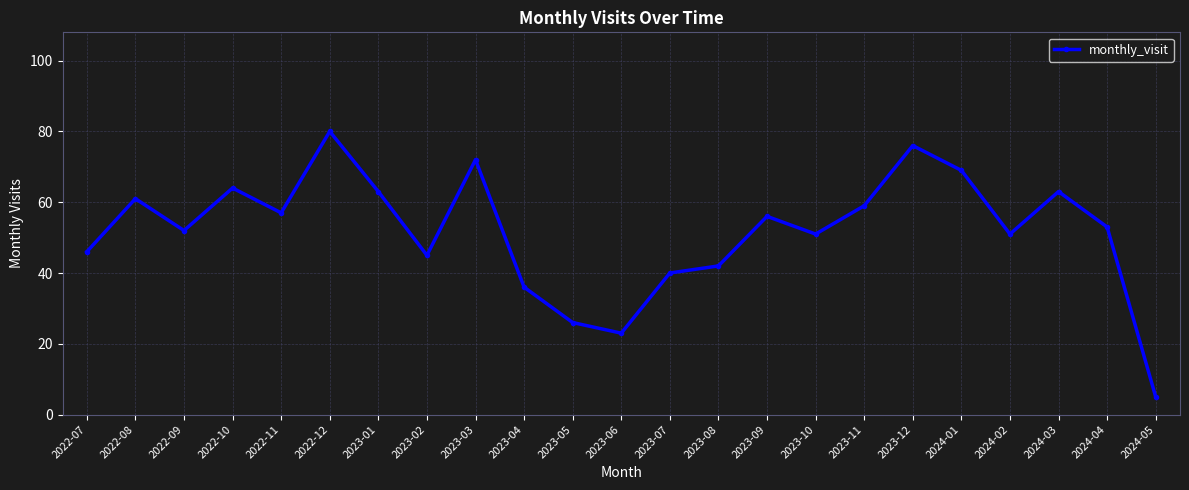

The chart shows a value of 76 at 2023-12. True or false?

True